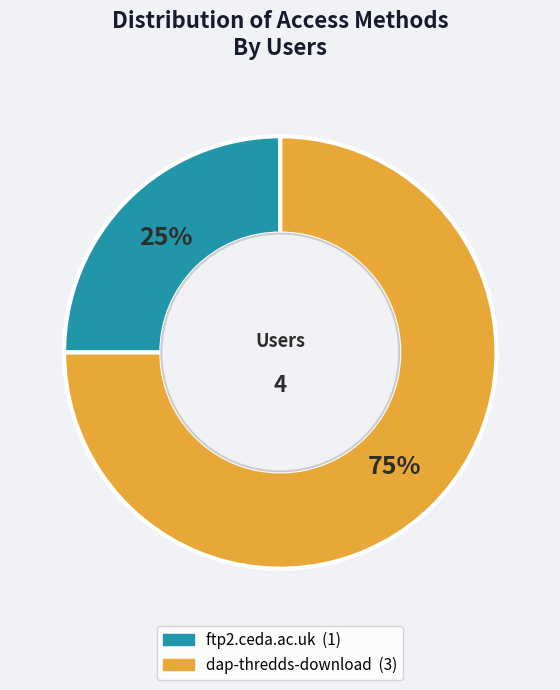

Which category has the smallest portion of the pie?

ftp2.ceda.ac.uk